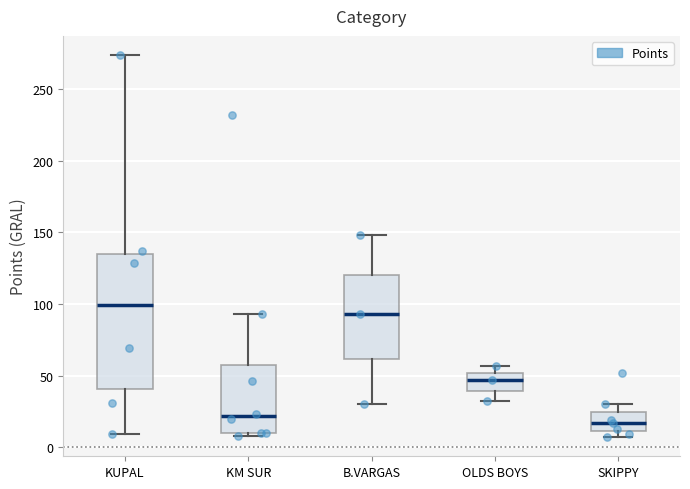

Which box's median line is the highest?

KUPAL